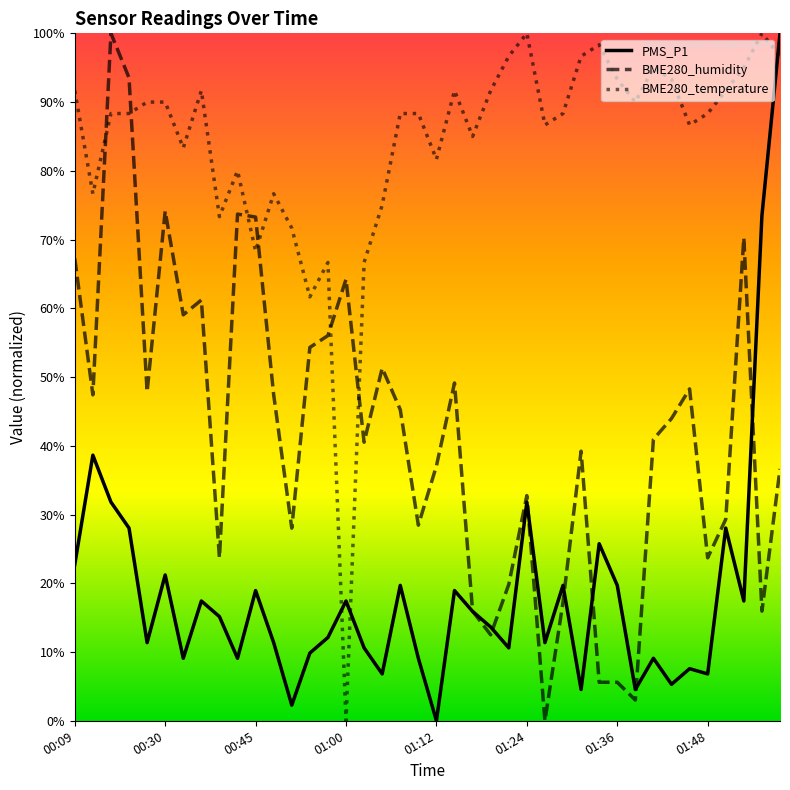

Which series ends up on top after the final intersection of BME280_temperature and PMS_P1?

PMS_P1